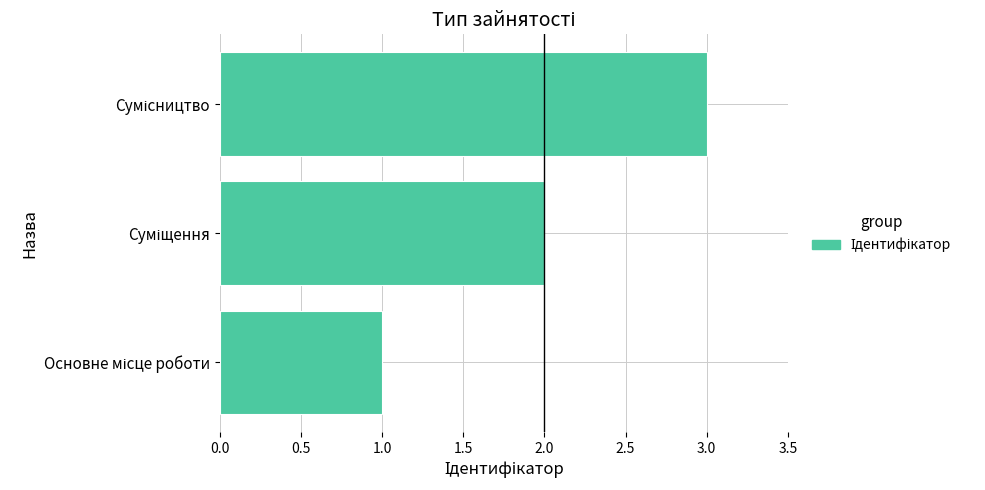

What is the average value?

2